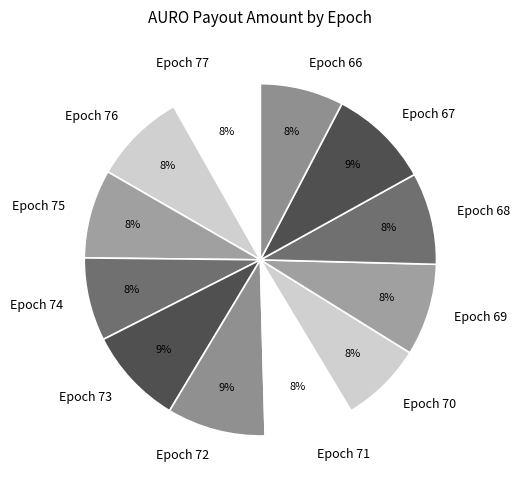

Do Epoch 69 and Epoch 74 together represent more than half of the pie?

No